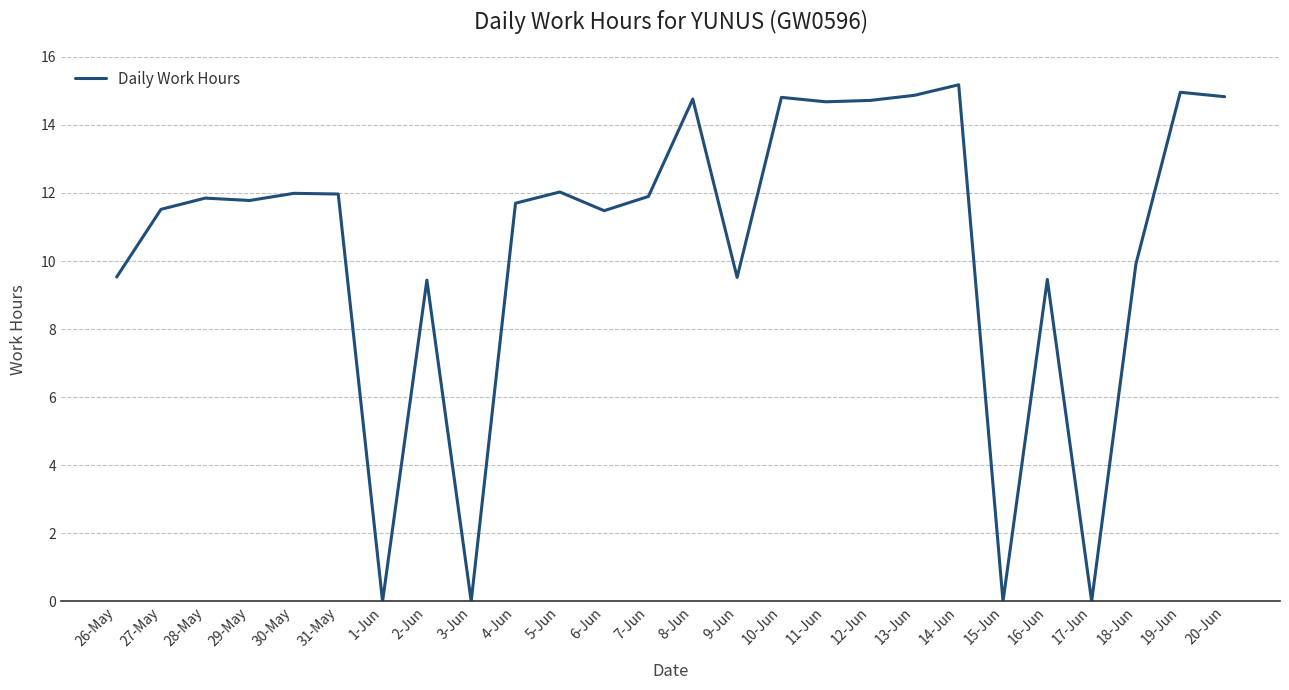

What is the maximum value shown in the chart?

15.2